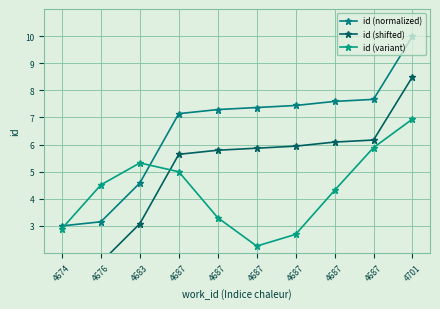

How many interior local valleys does the id (variant) series have?

1